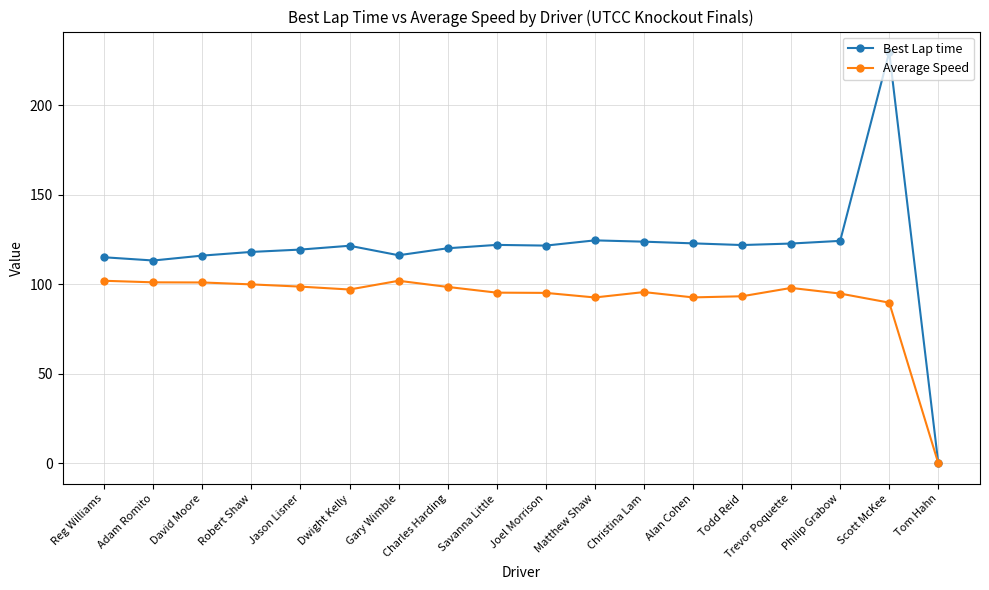

What is the maximum value for Average Speed?

102.0